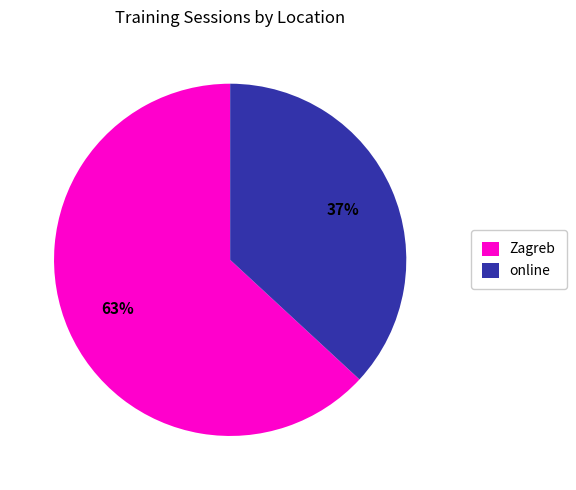

To the nearest percent, what is the difference between the largest and smallest slice percentages?

26%